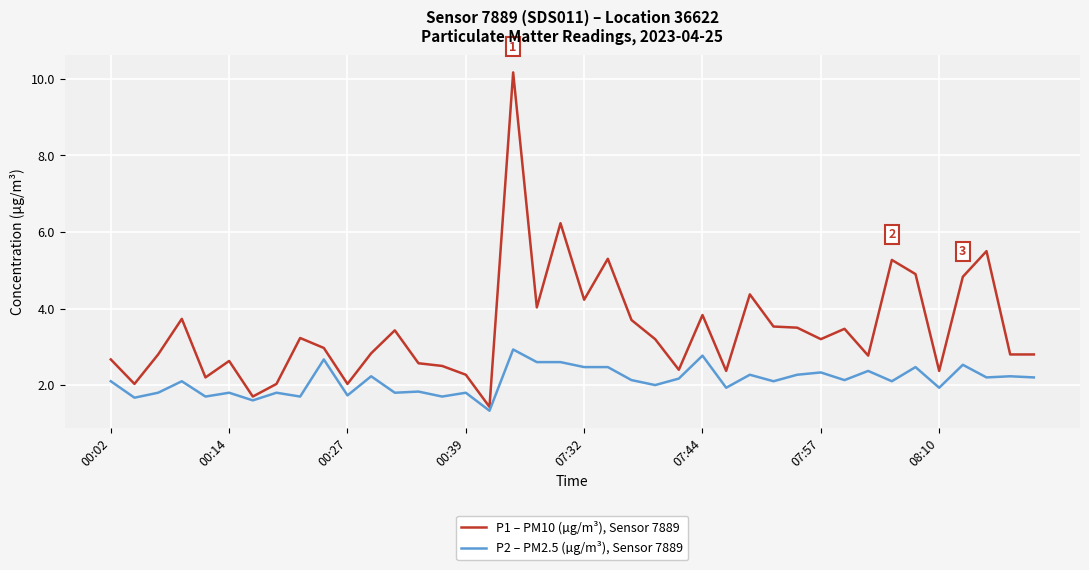

Rank the series by their maximum value, from lowest to highest.

P2 – PM2.5 (µg/m³), Sensor 7889, P1 – PM10 (µg/m³), Sensor 7889